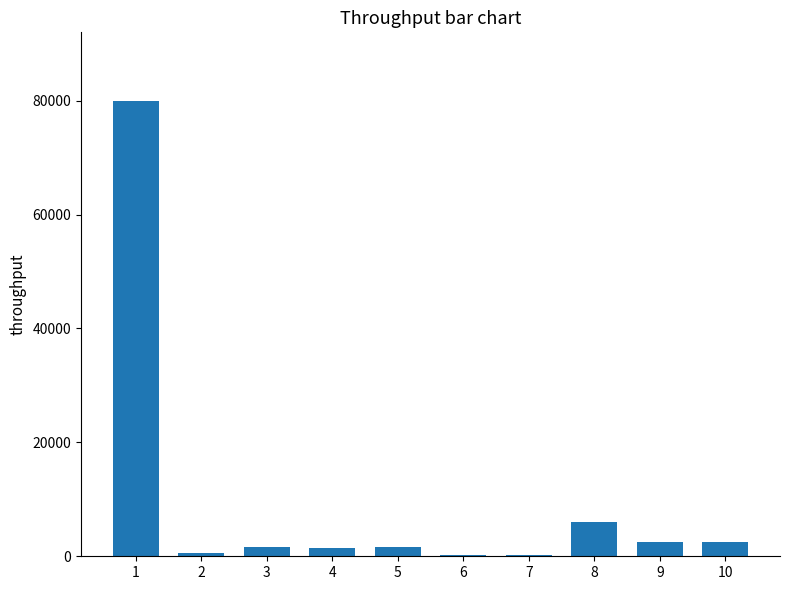

What is the sum of all values?

96910